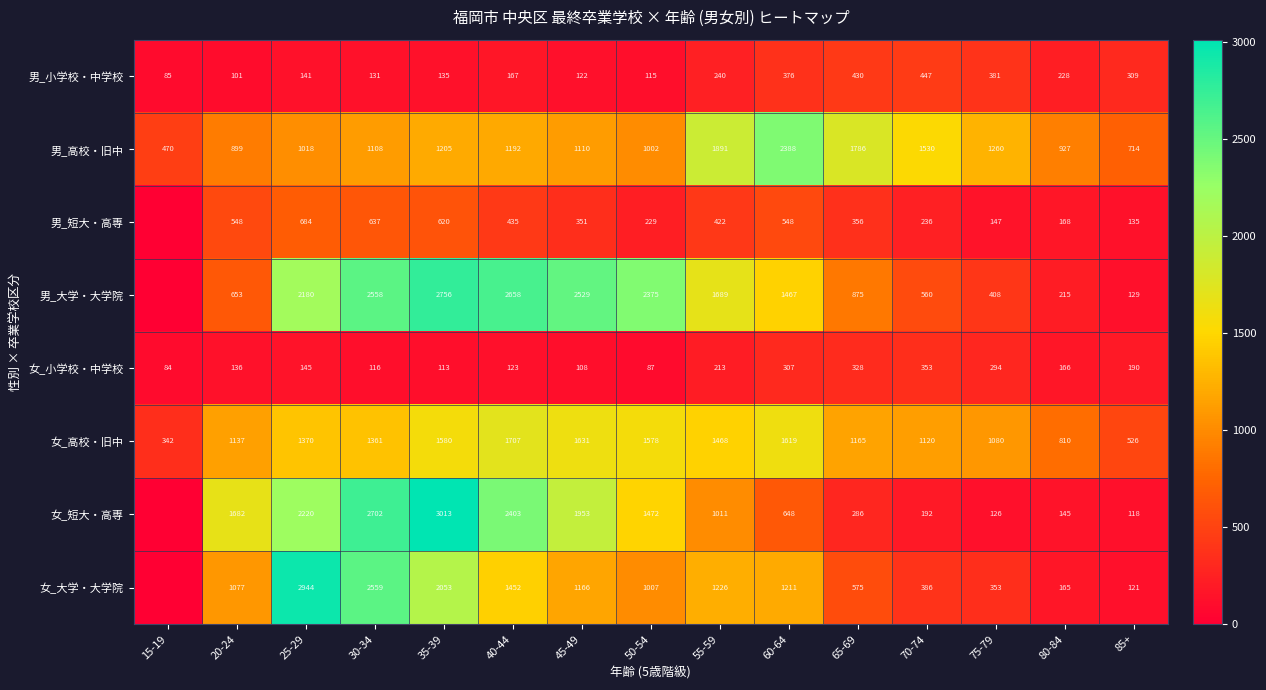

How many data points in 女_小学校・中学校 are less than 145?

7